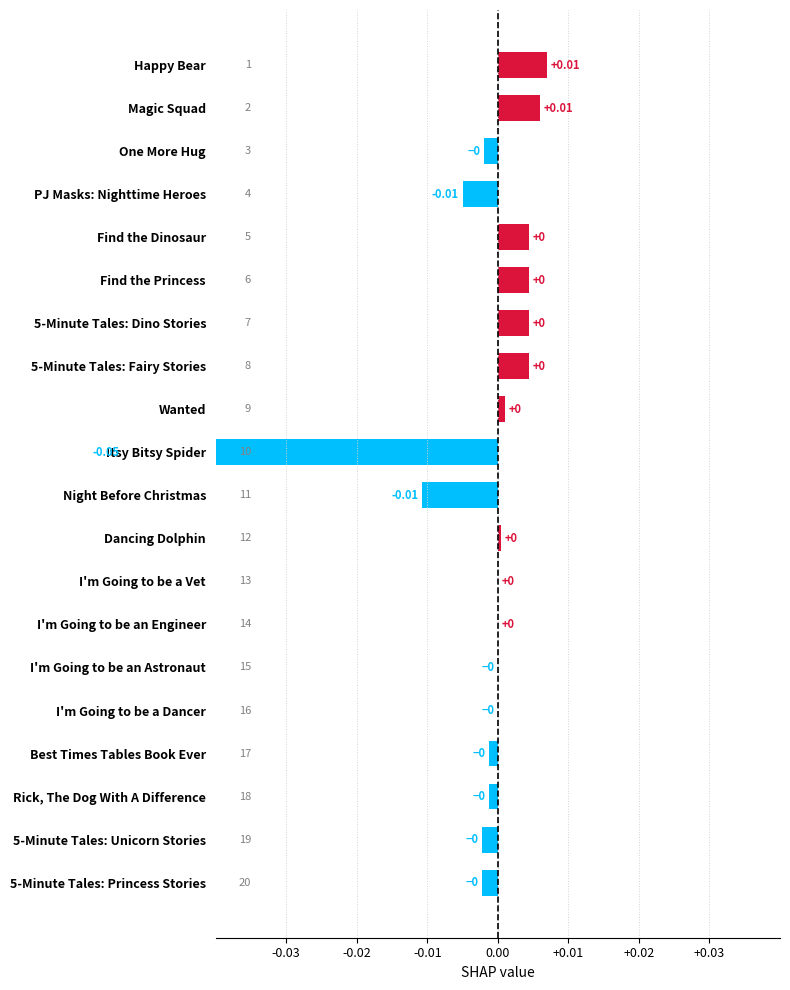

At which label is the value closest to 0?

I'm Going to be an Engineer